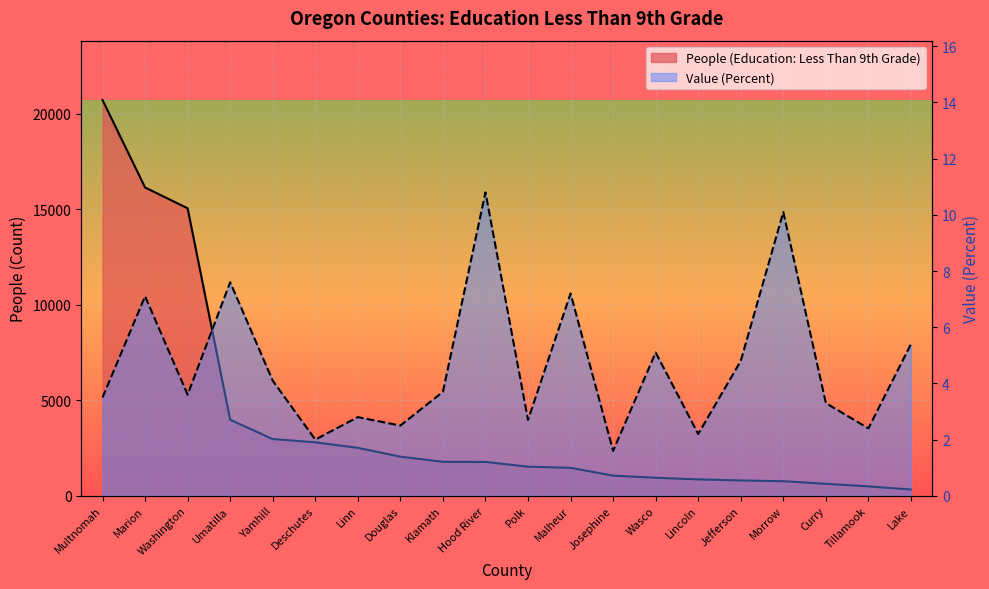

What is the average value of the Value (Percent) series?

4.6